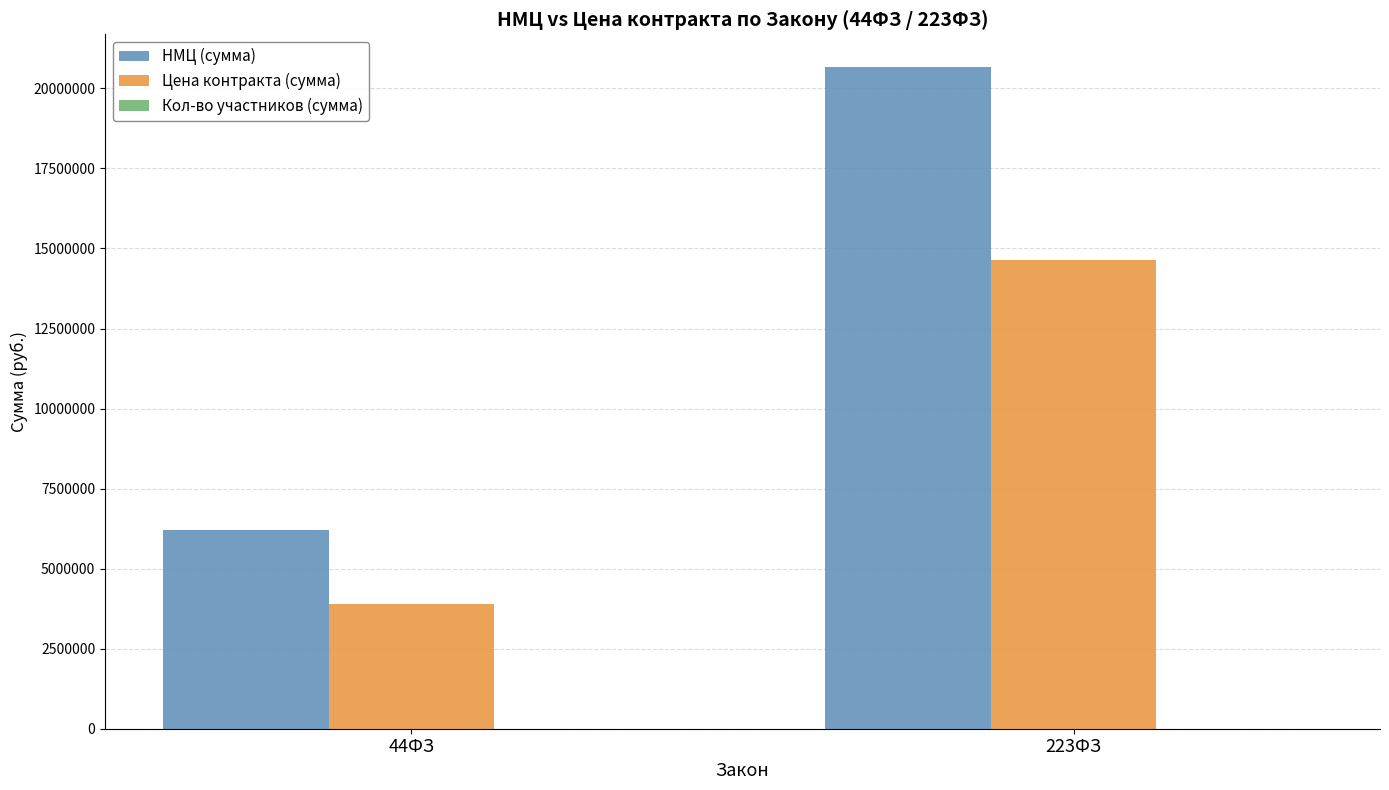

Which series has the widest spread of values?

НМЦ (сумма)